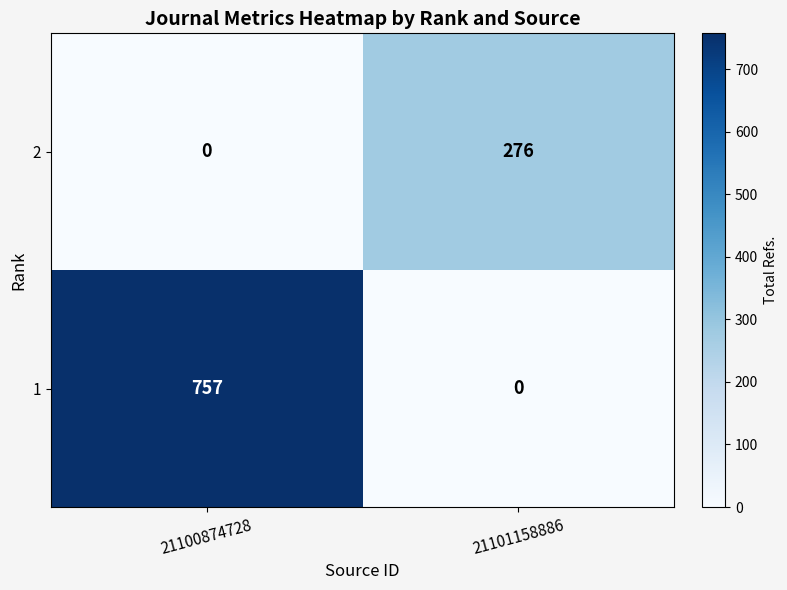

At which category is the sum across all series the highest?

21100874728